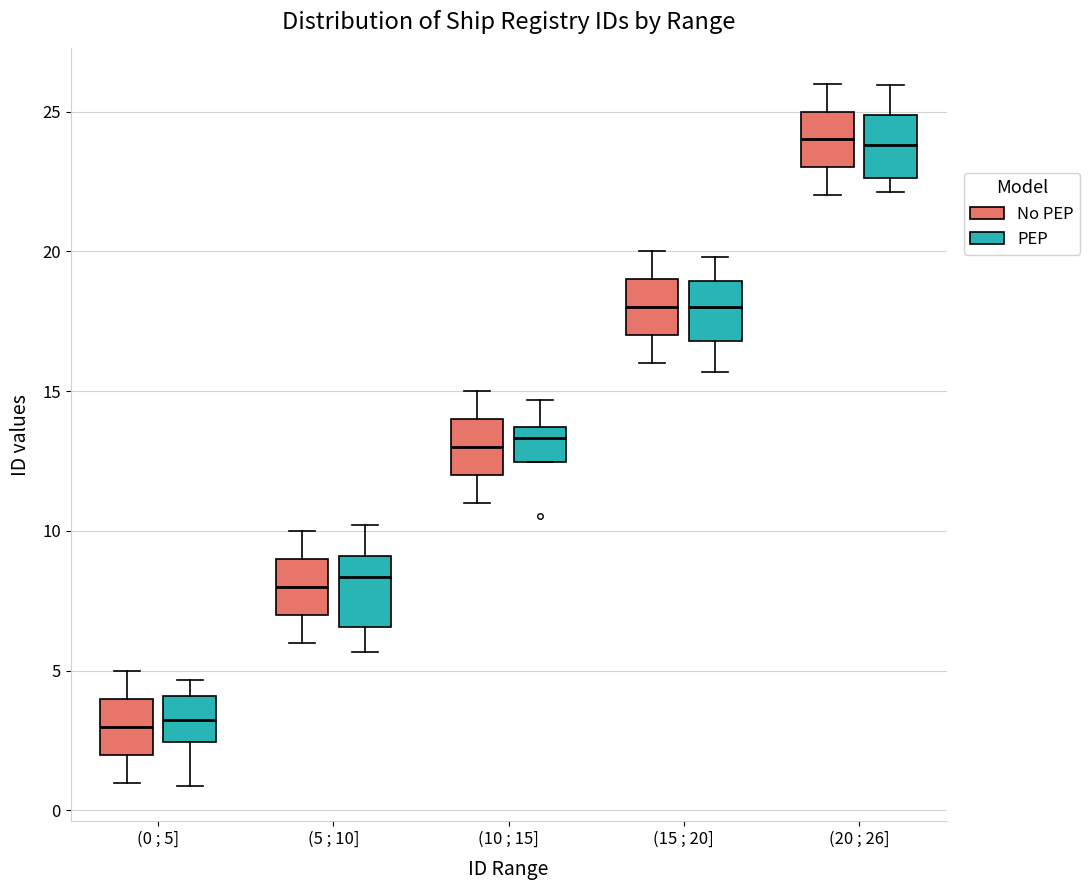

Reading left to right, read every box against the y-axis: the position of its median line, the range the box covers, and the ends of its whiskers. The values are not printed on the chart, so give them approximately, as read against the axis.

(0 ; 5] (No PEP): median 3.0, box 2.0 to 4.0, whiskers 1.0 to 5.0
(0 ; 5] (PEP): median 3.0, box 2.5 to 4.0, whiskers 1.0 to 4.5
(5 ; 10] (No PEP): median 8.0, box 7.0 to 9.0, whiskers 6.0 to 10.0
(5 ; 10] (PEP): median 8.5, box 6.5 to 9.0, whiskers 5.5 to 10.0
(10 ; 15] (No PEP): median 13.0, box 12.0 to 14.0, whiskers 11.0 to 15.0
(10 ; 15] (PEP): median 13.5 (just below the box's upper edge), box 12.5 to 13.5, whiskers 12.5 to 14.5
(15 ; 20] (No PEP): median 18.0, box 17.0 to 19.0, whiskers 16.0 to 20.0
(15 ; 20] (PEP): median 18.0, box 17.0 to 19.0, whiskers 15.5 to 20.0
(20 ; 26] (No PEP): median 24.0, box 23.0 to 25.0, whiskers 22.0 to 26.0
(20 ; 26] (PEP): median 24.0, box 22.5 to 25.0, whiskers 22.0 to 26.0